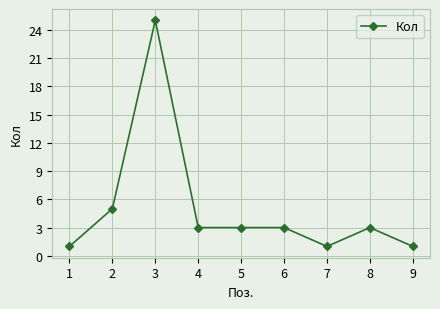

How many lines are shown in the chart?

1